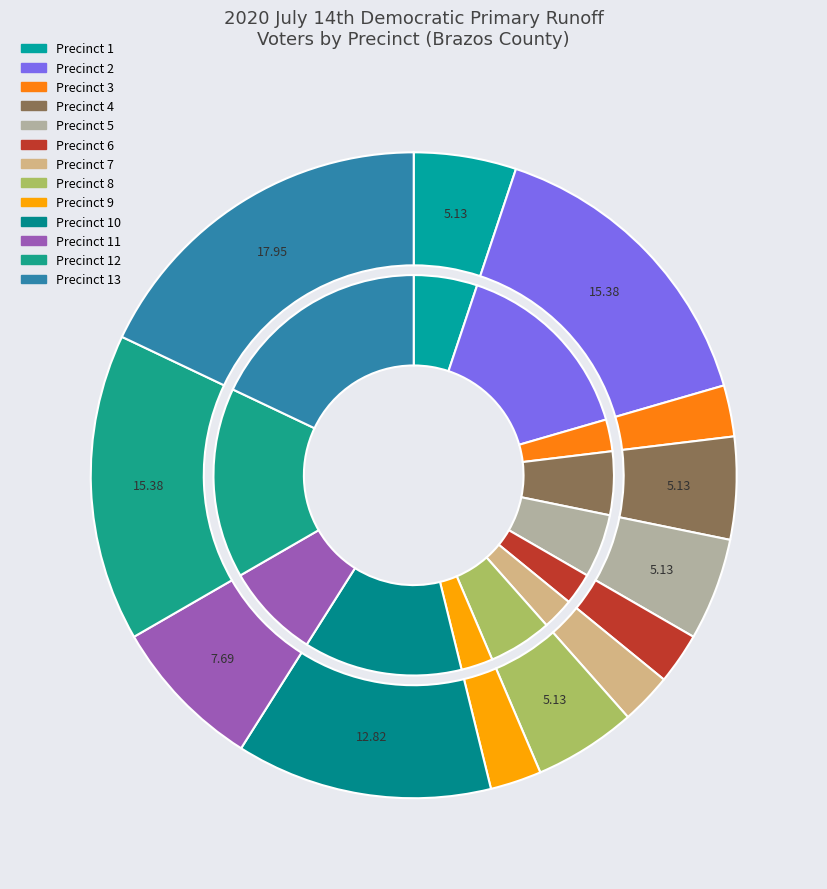

What is the change in value from Precinct 11 to Precinct 13?

+4